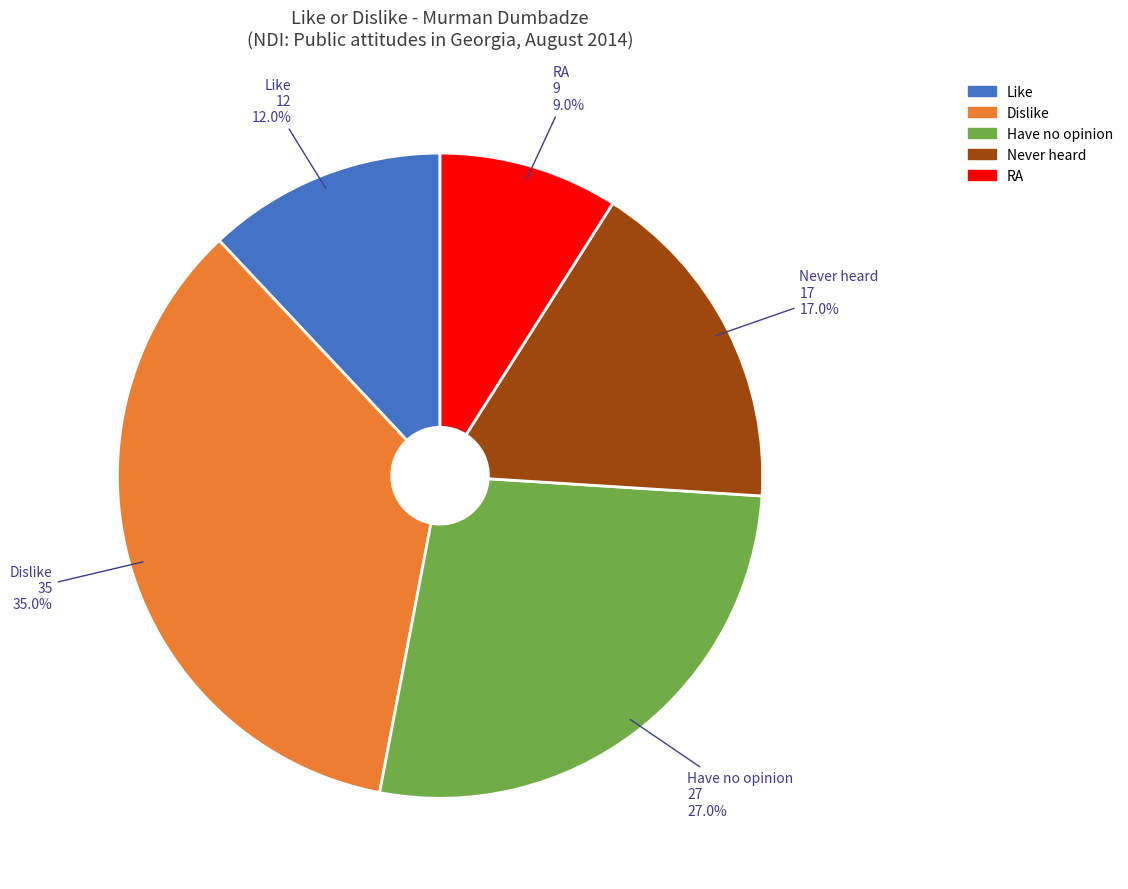

To the nearest percent, what is the difference between the Like and RA slice percentages?

3%